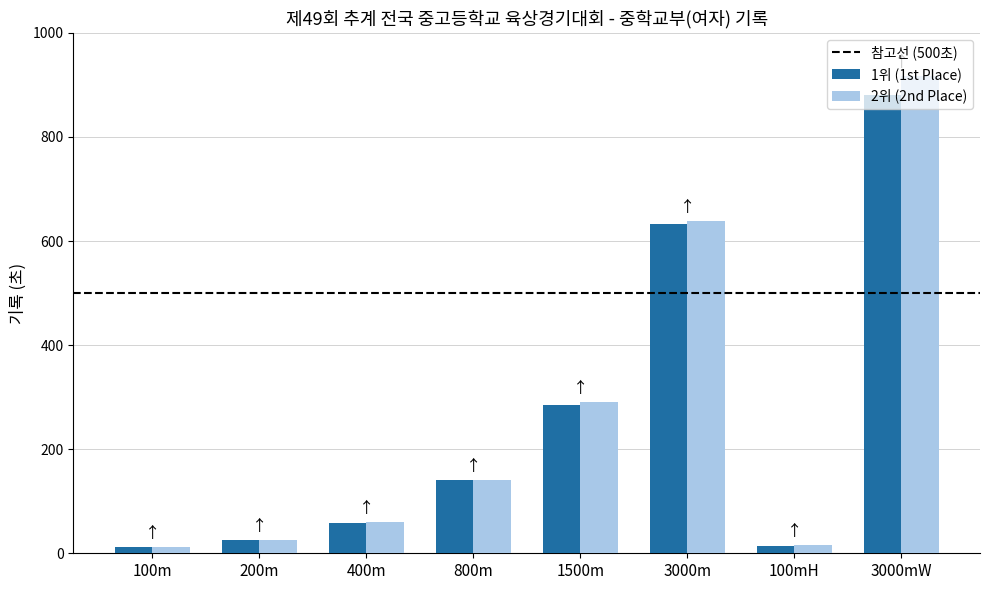

Rank the series at 3000mW from lowest to highest value.

1위 (1st Place), 2위 (2nd Place)